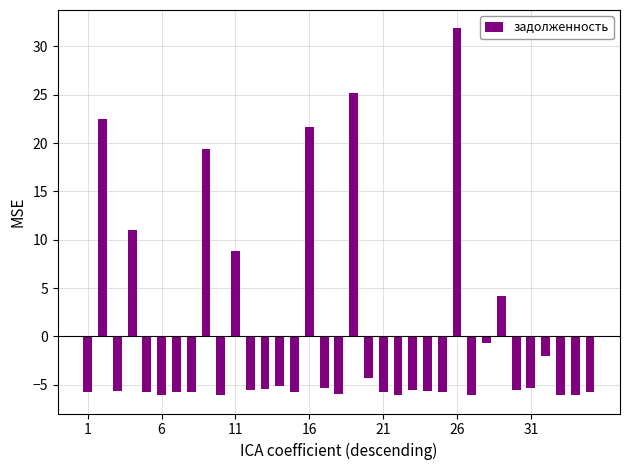

How many values are above zero?

8